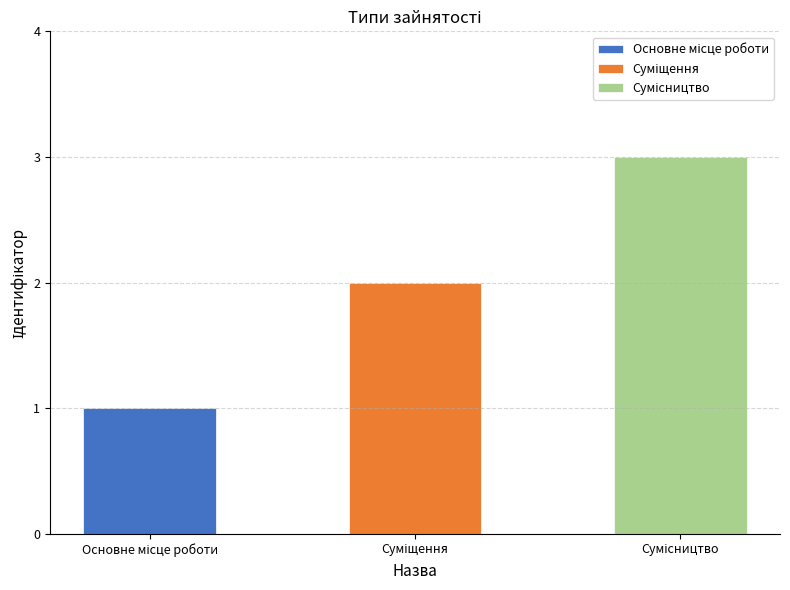

What is the change in value from Основне місце роботи to Сумісництво?

+2